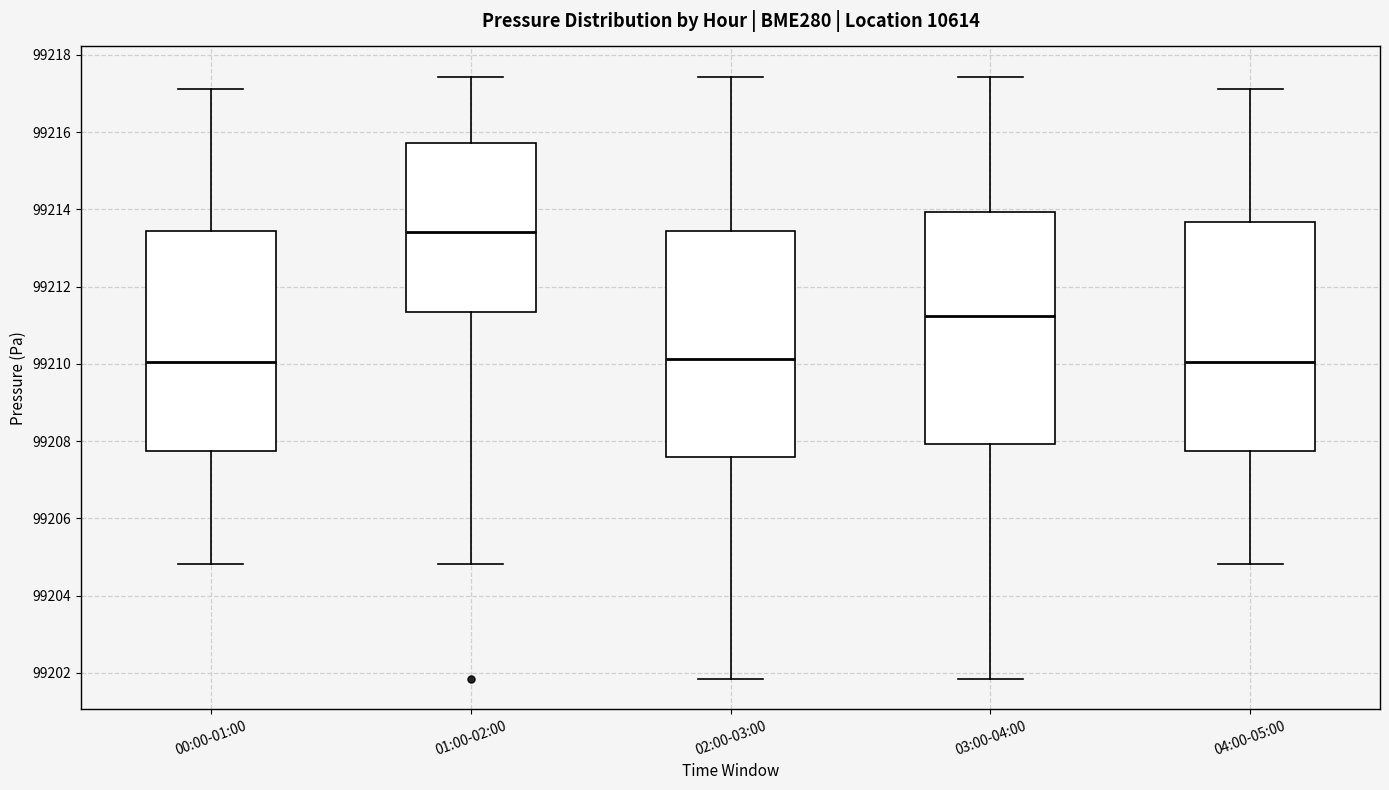

Where does the lower whisker of the box for 04:00-05:00 end on the y-axis? The values are not printed on the chart, so give them approximately, as read against the axis.

99204.8